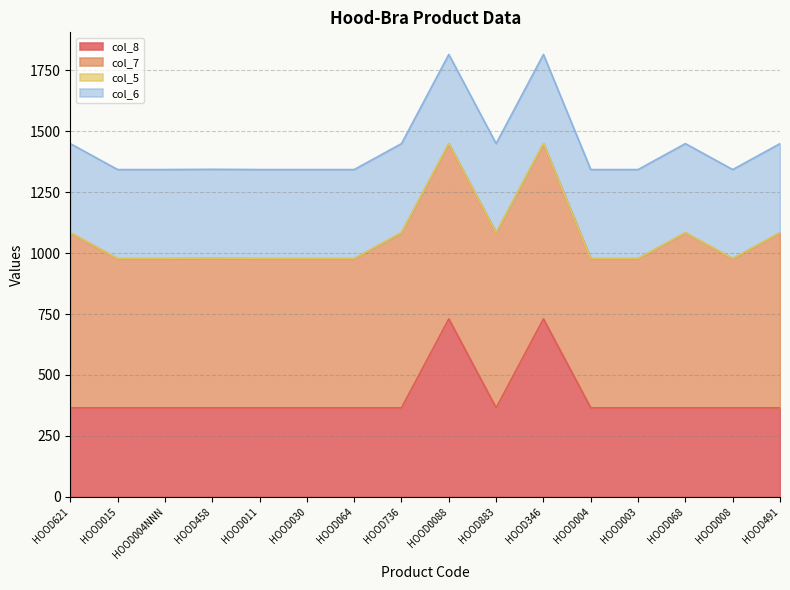

True or false: col_6 and col_8 intersect in this chart.

False